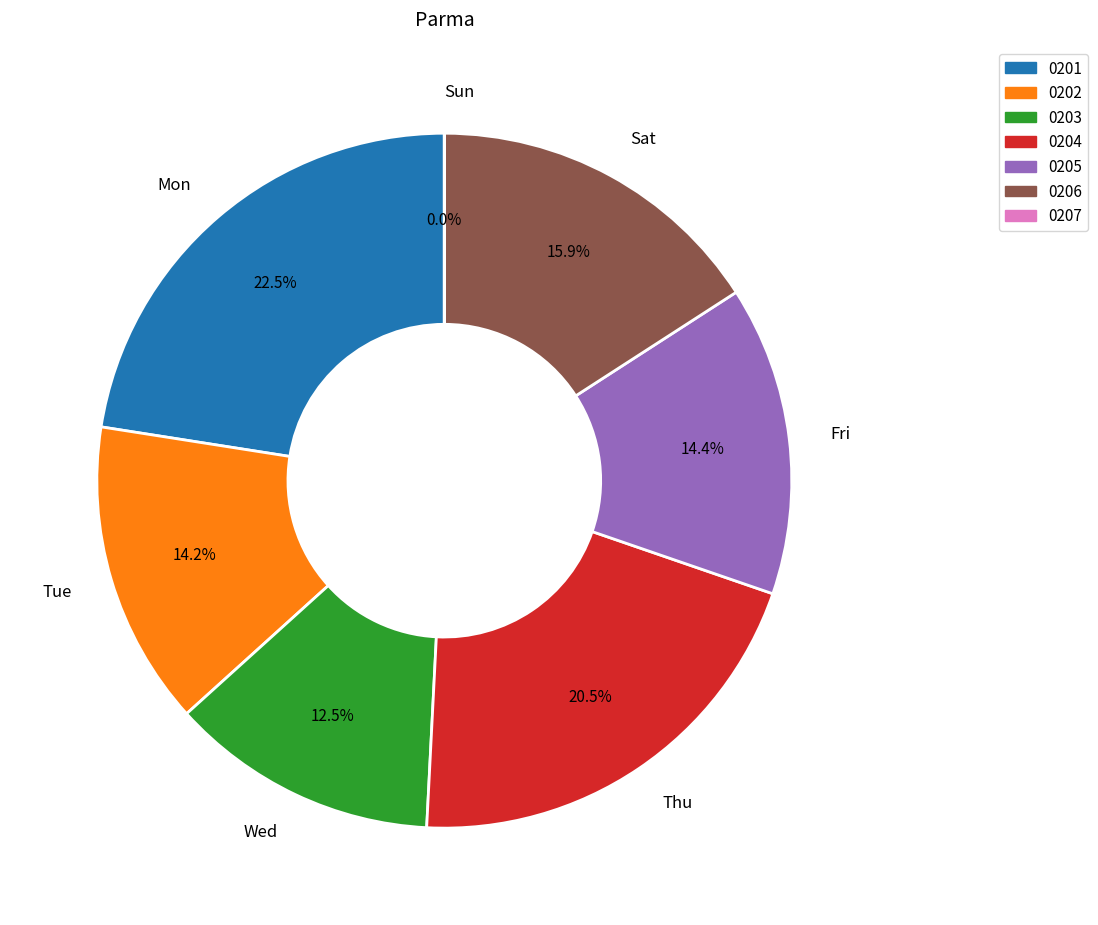

Does any single category account for the majority?

No